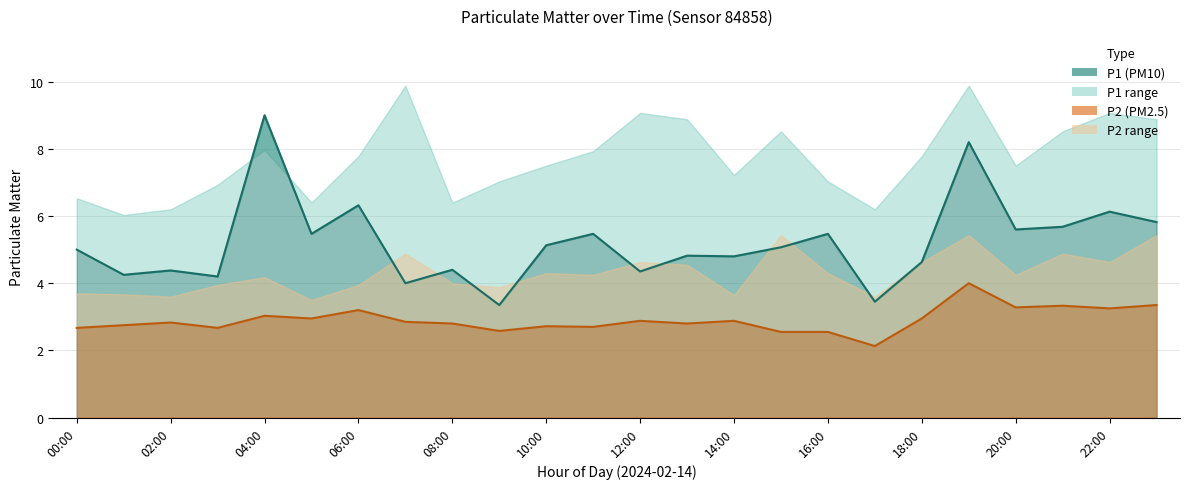

What is the highest value of the P2 series?

4.0